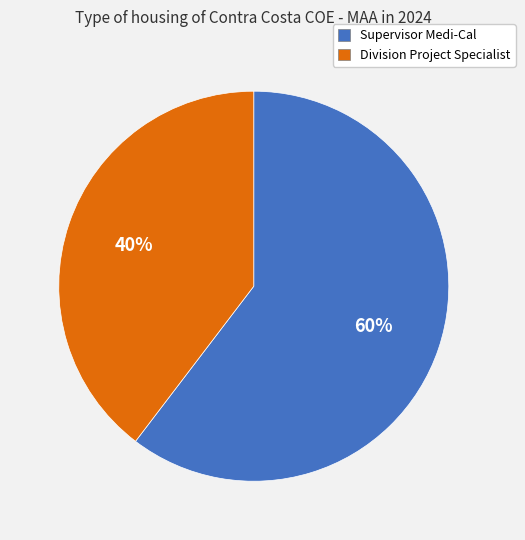

Combined, do Supervisor Medi-Cal and Division Project Specialist account for over 50%?

Yes